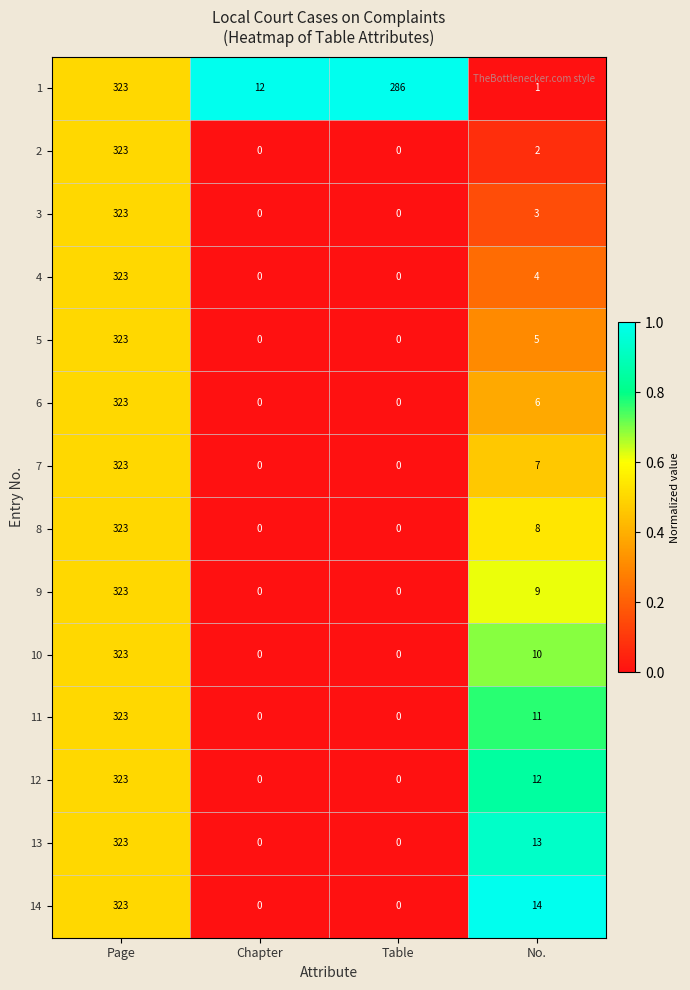

What is the sum of all 9 values?

332